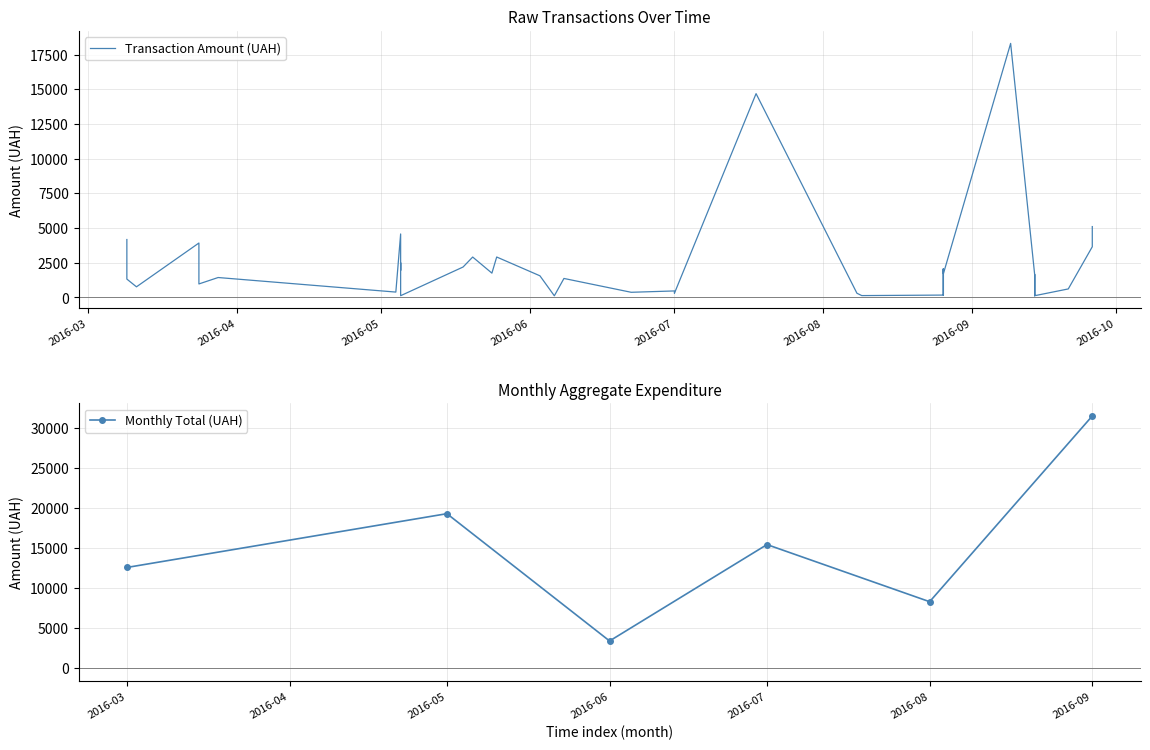

What is the value of the Monthly Total (UAH) point at the 4th from the left?

15460.8